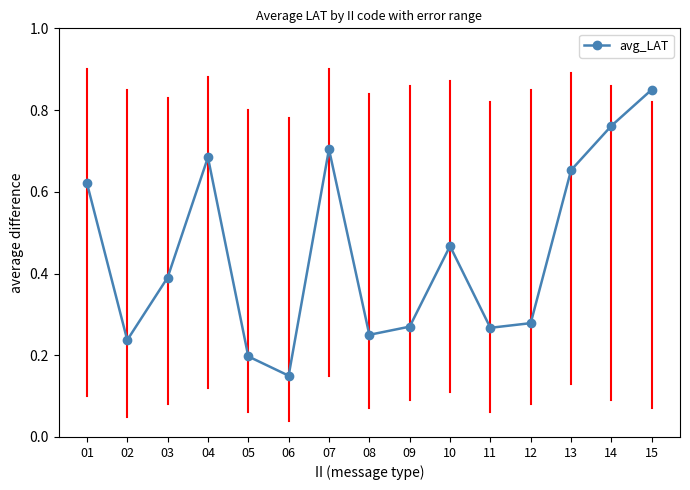

Does the chart have visible grid lines?

No